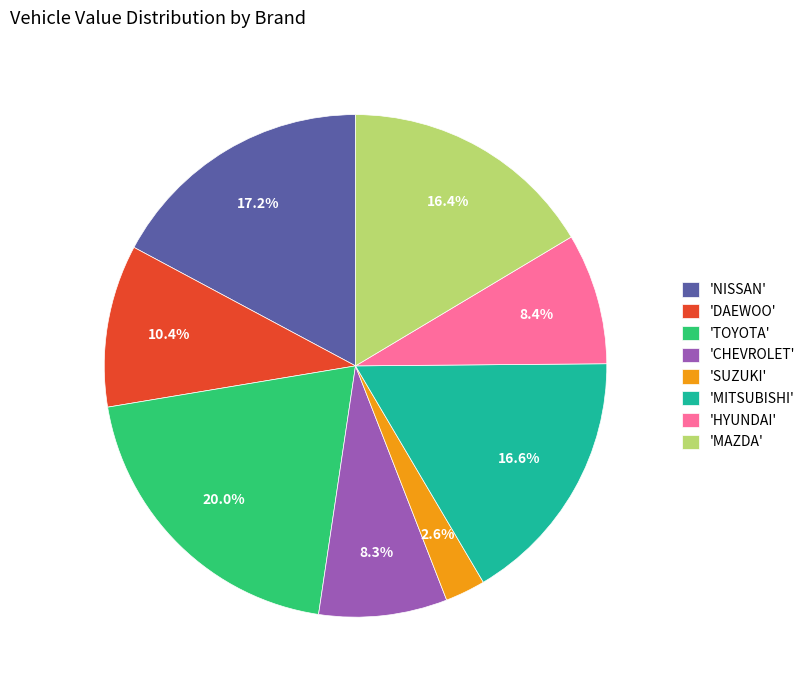

What is the smallest slice in the pie chart?

'SUZUKI'